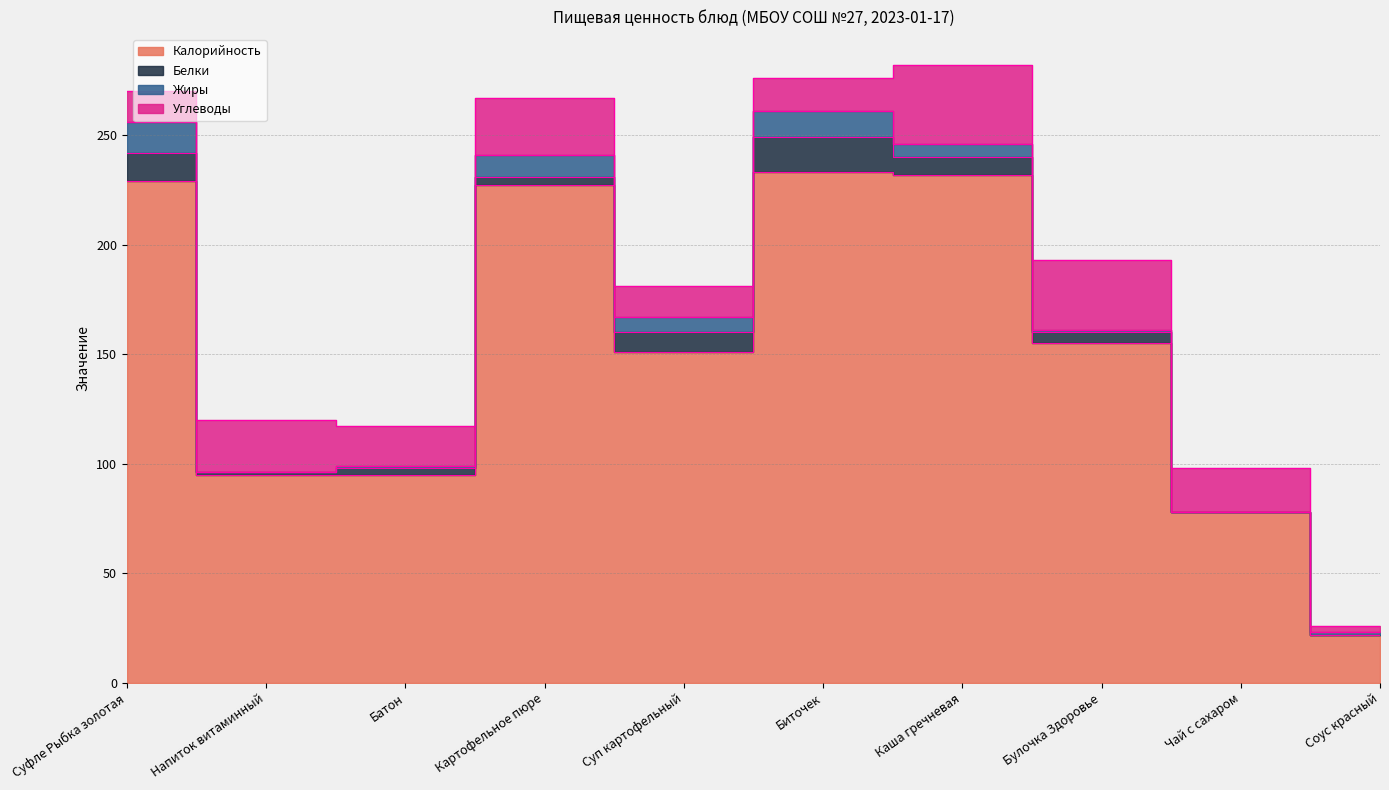

True or false: Калорийность has a value of 55 at Булочка Здоровье.

False